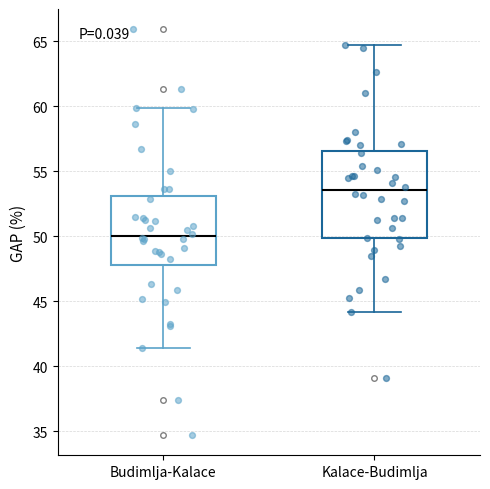

Reading left to right, transcribe this box plot: for each box, give where its median line is, the range the box spans, and where its two whiskers end, as read against the y-axis. The values are not printed on the chart, so give them approximately, as read against the axis.

Budimlja-Kalace: median 50.0, box 48.0 to 53.0, whiskers 41.5 to 60.0
Kalace-Budimlja: median 53.5, box 50.0 to 56.5, whiskers 44.0 to 64.5